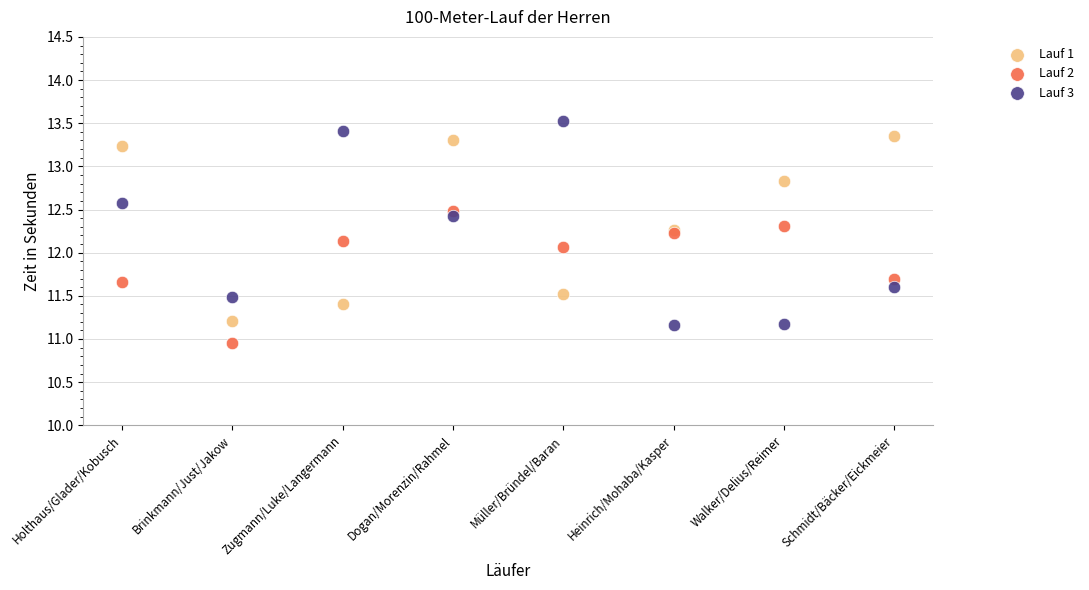

Which series has the largest Y range (max minus min)?

Lauf 3